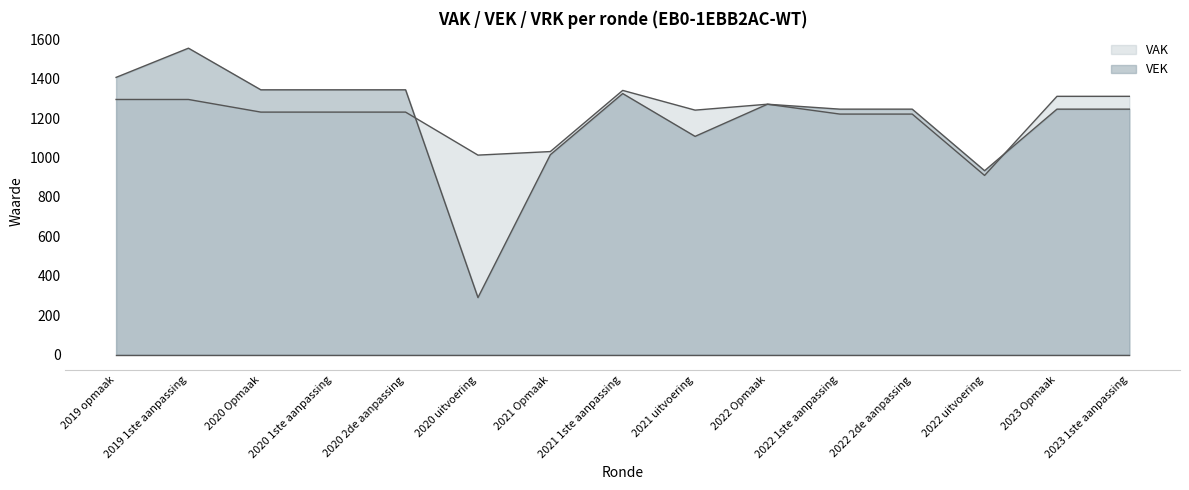

What position from the right is 2020 2de aanpassing?

11